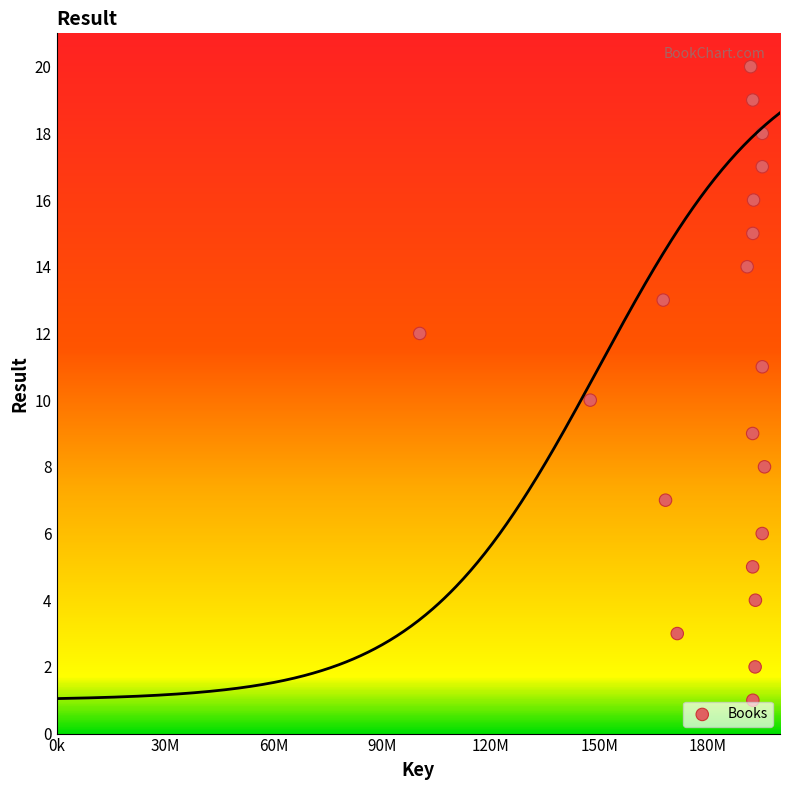

What is the range of Y values (max minus min)?

19